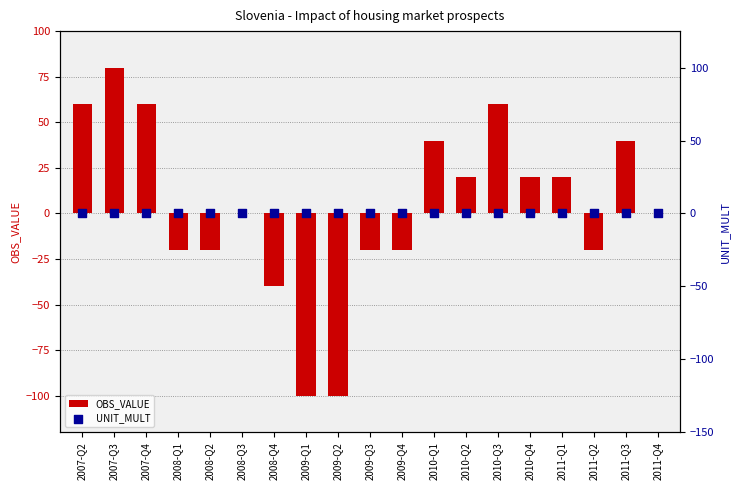

Which series reaches the maximum Y coordinate?

OBS_VALUE